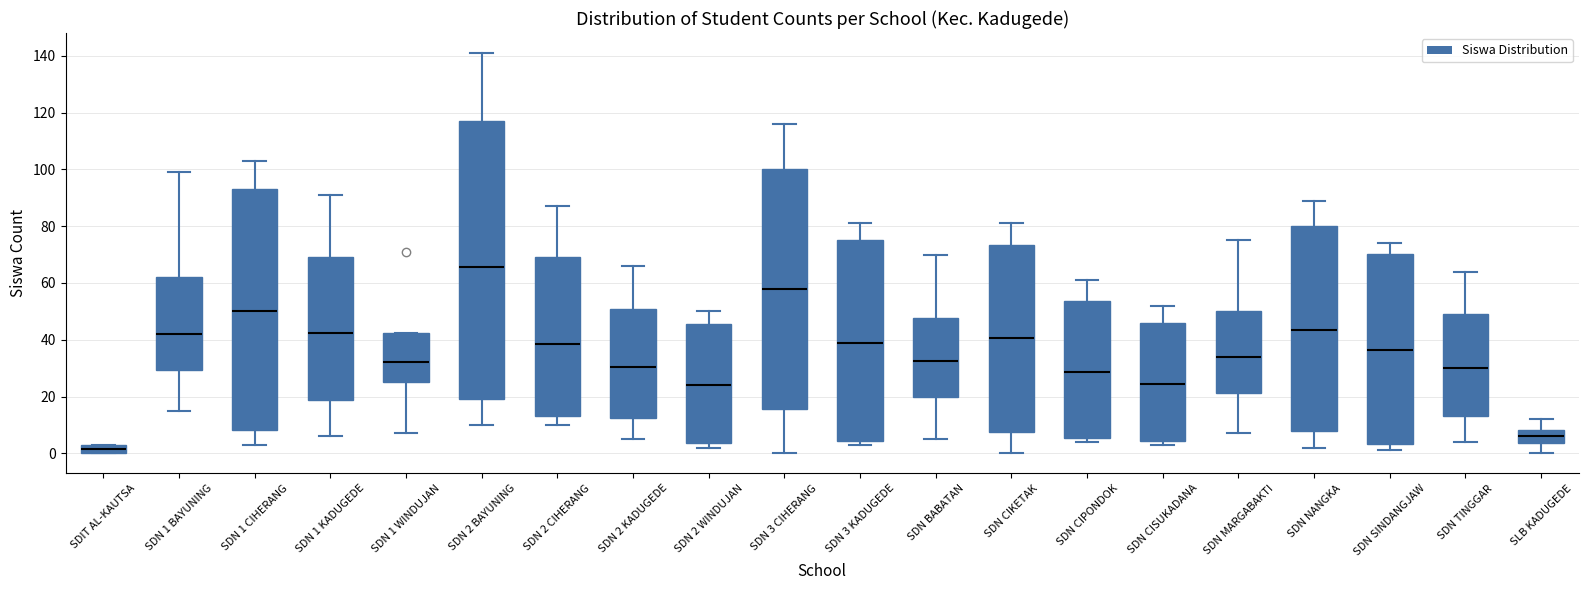

Where does the lower whisker of the box for SDN 1 BAYUNING end on the y-axis? The values are not printed on the chart, so give them approximately, as read against the axis.

16